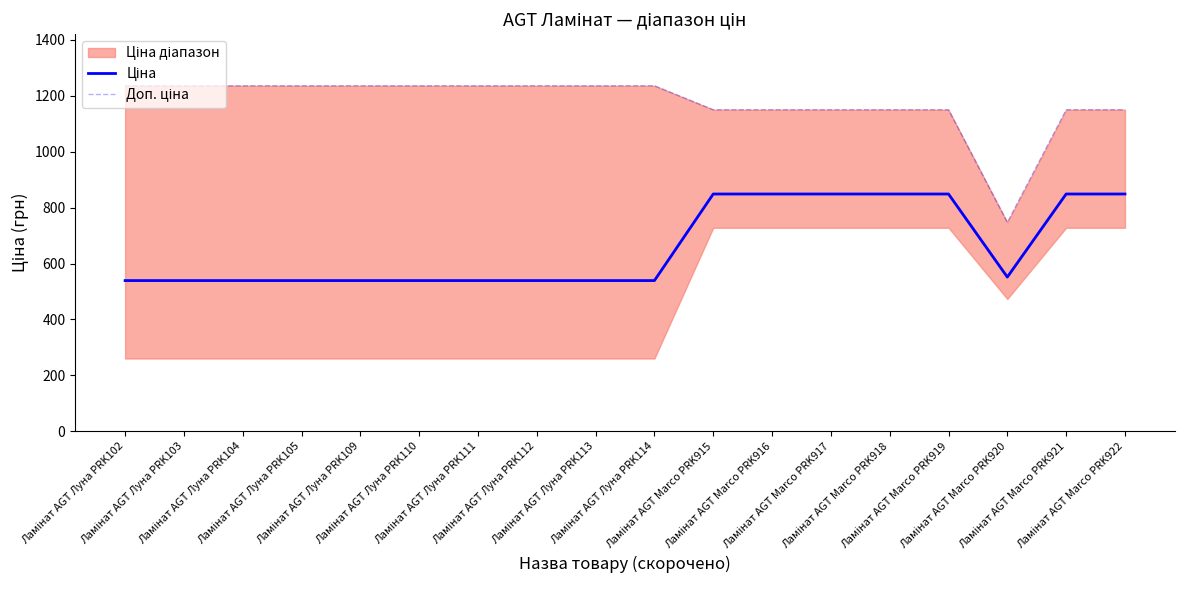

True or false: Доп. ціна has more than 0 interior local peaks.

False